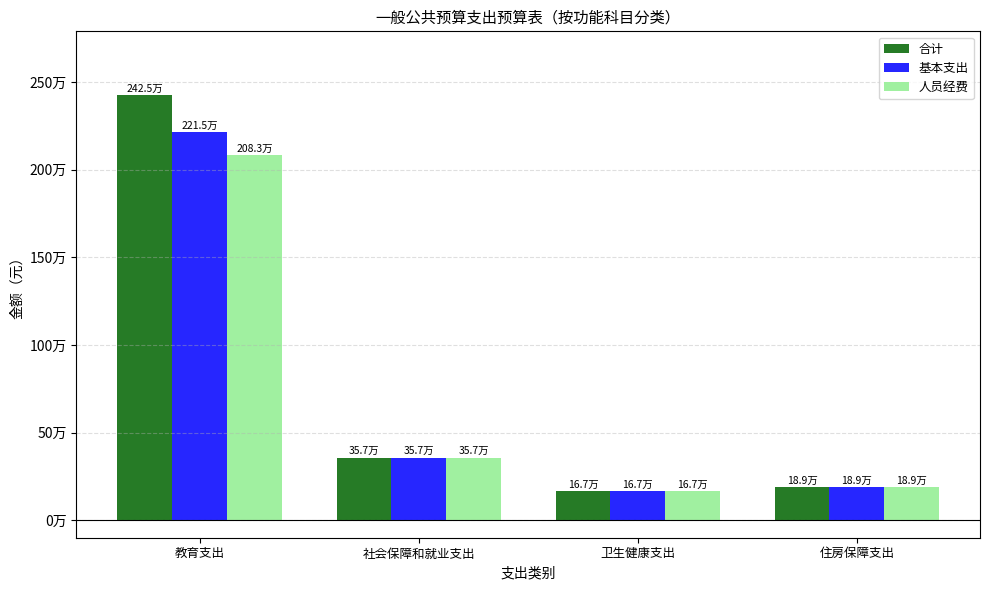

What is the approximate value of 基本支出 at 住房保障支出?

188717.8